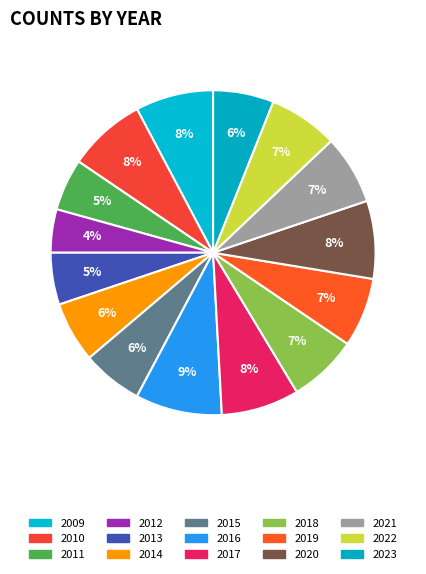

True or false: 2018 accounts for 13% of the total.

False